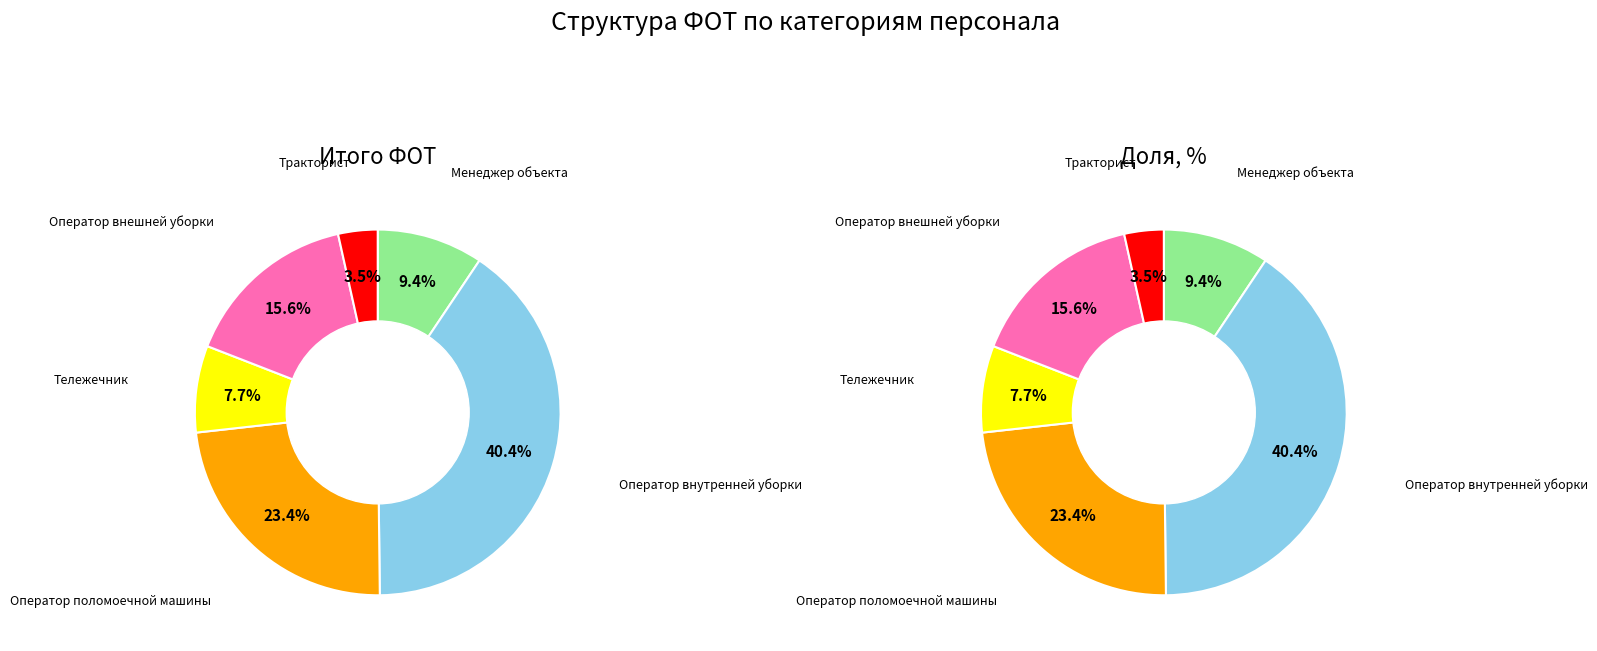

The Тележечник slice represents 19% of the pie. True or false?

False